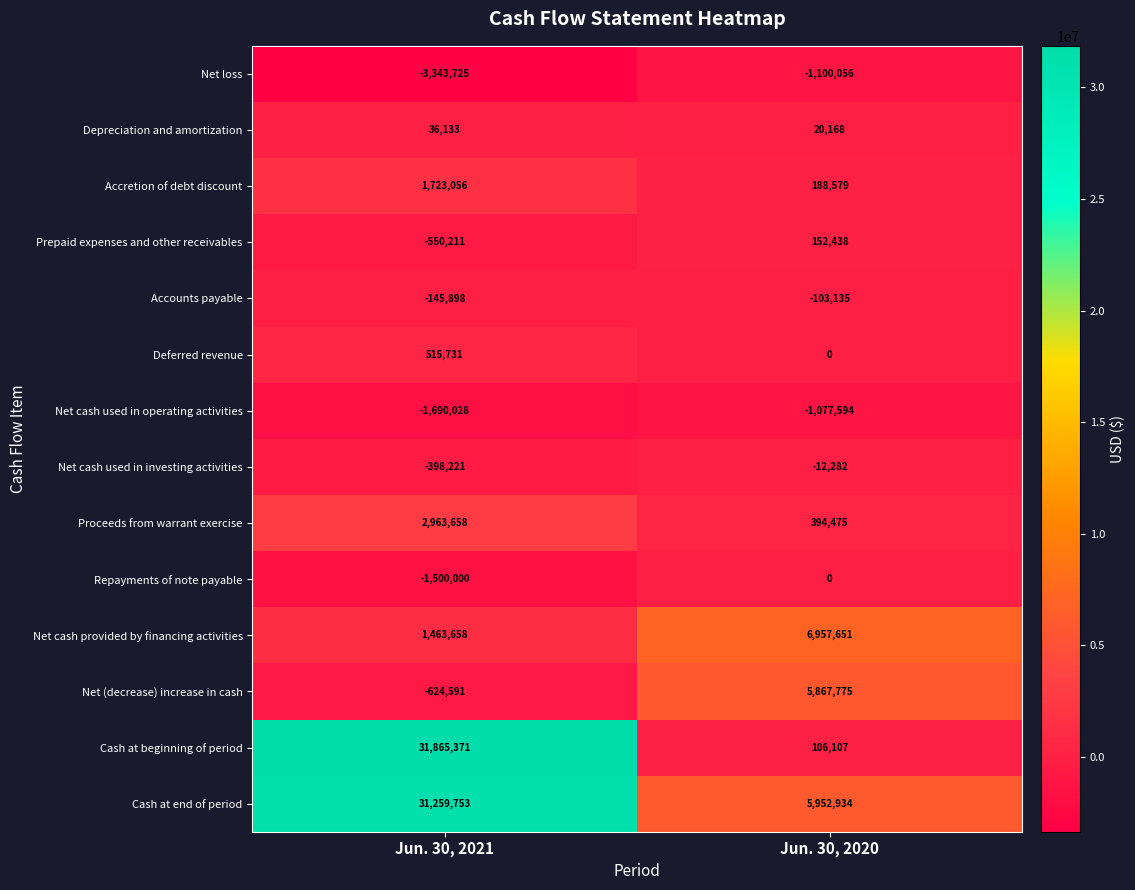

Reading left to right, transcribe all the data shown in this chart.

Net loss: Jun. 30, 2021=-3343725	Jun. 30, 2020=-1100056
Depreciation and amortization: Jun. 30, 2021=36133	Jun. 30, 2020=20168
Accretion of debt discount: Jun. 30, 2021=1723056	Jun. 30, 2020=188579
Prepaid expenses and other receivables: Jun. 30, 2021=-550211	Jun. 30, 2020=152438
Accounts payable: Jun. 30, 2021=-145898	Jun. 30, 2020=-103135
Deferred revenue: Jun. 30, 2021=515731	Jun. 30, 2020=0
Net cash used in operating activities: Jun. 30, 2021=-1690028	Jun. 30, 2020=-1077594
Net cash used in investing activities: Jun. 30, 2021=-398221	Jun. 30, 2020=-12282
Proceeds from warrant exercise: Jun. 30, 2021=2963658	Jun. 30, 2020=394475
Repayments of note payable: Jun. 30, 2021=-1500000	Jun. 30, 2020=0
Net cash provided by financing activities: Jun. 30, 2021=1463658	Jun. 30, 2020=6957651
Net (decrease) increase in cash: Jun. 30, 2021=-624591	Jun. 30, 2020=5867775
Cash at beginning of period: Jun. 30, 2021=31865371	Jun. 30, 2020=106107
Cash at end of period: Jun. 30, 2021=31259753	Jun. 30, 2020=5952934